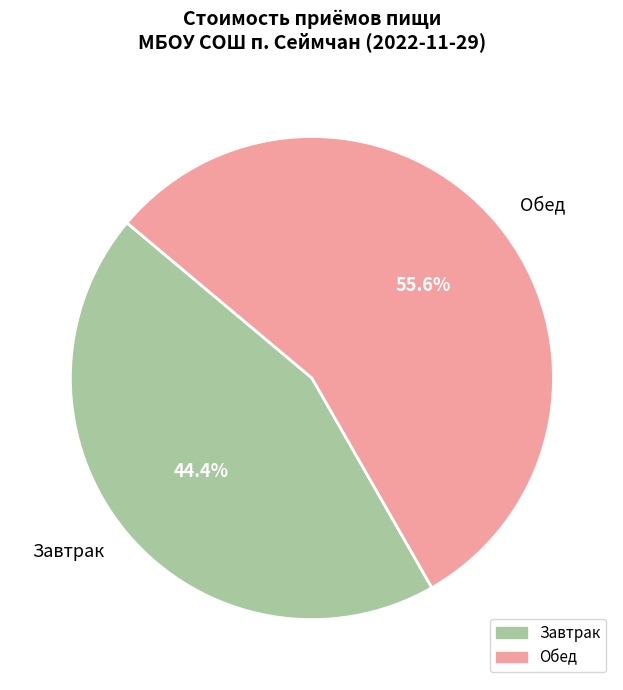

To the nearest percent, what portion does Завтрак represent?

44%